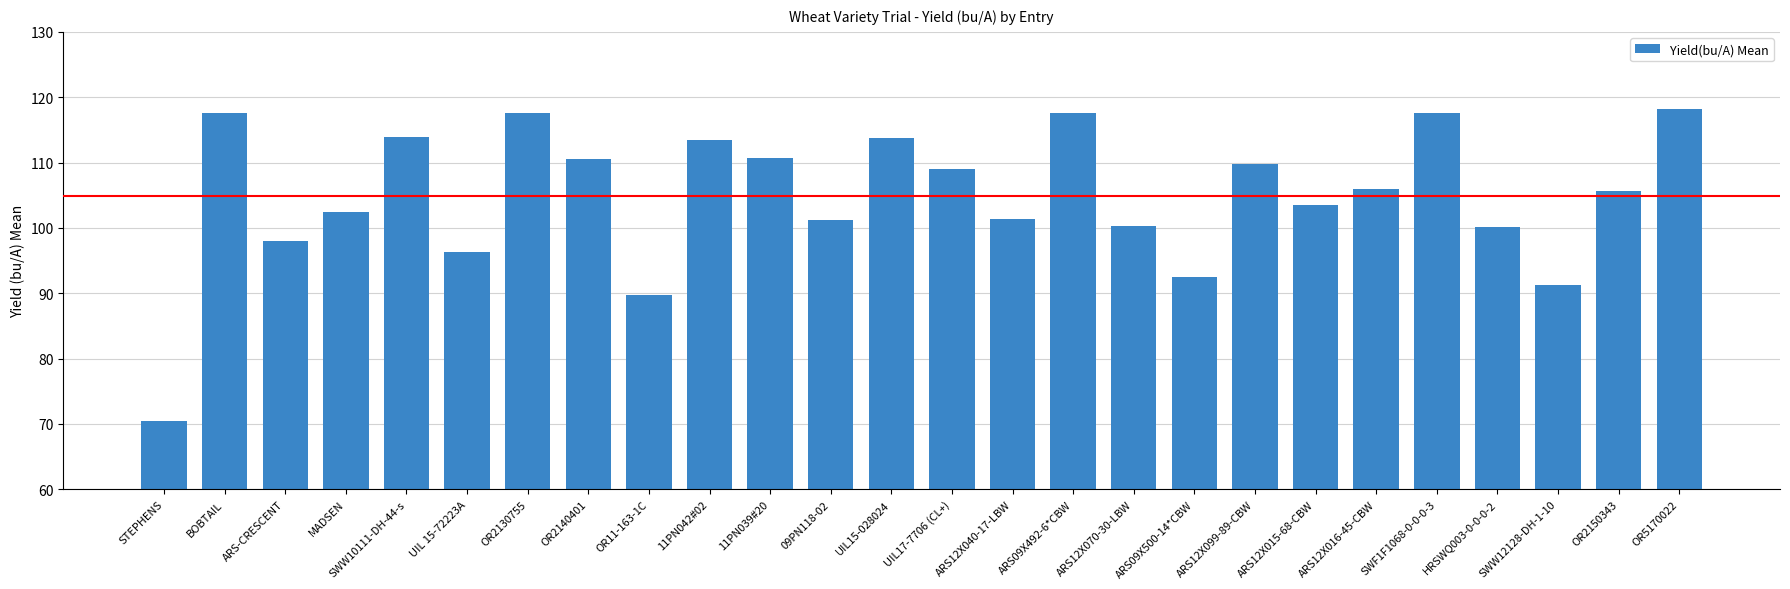

What is the difference between the maximum and minimum values?

47.6